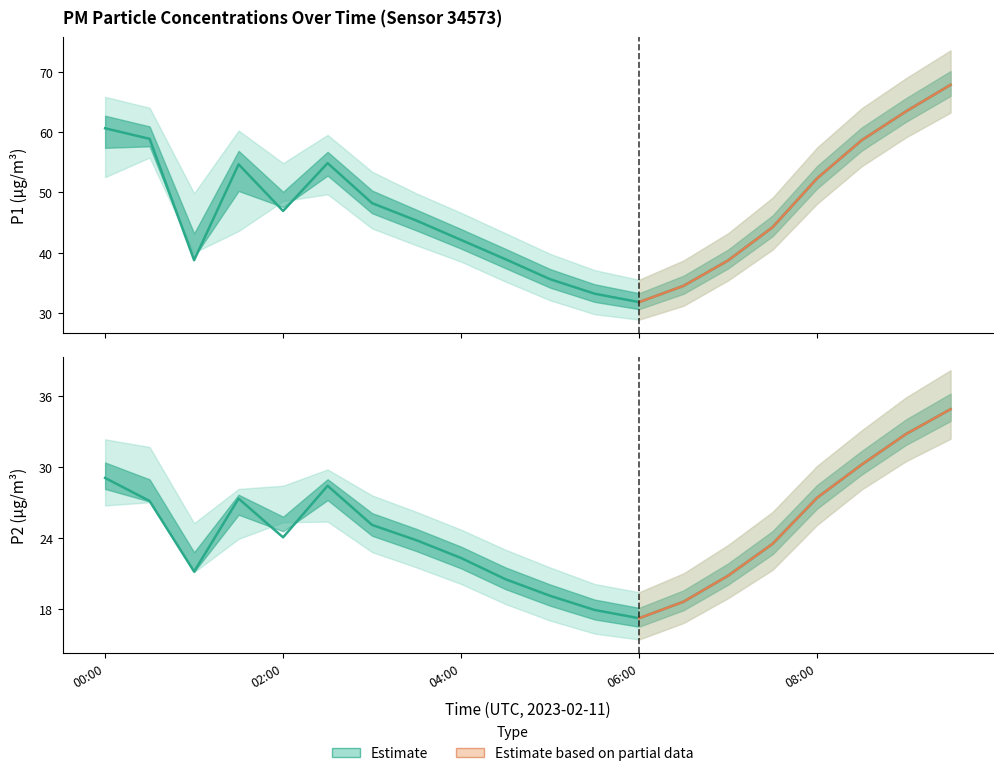

True or false: P2 and P1 cross at least once.

False